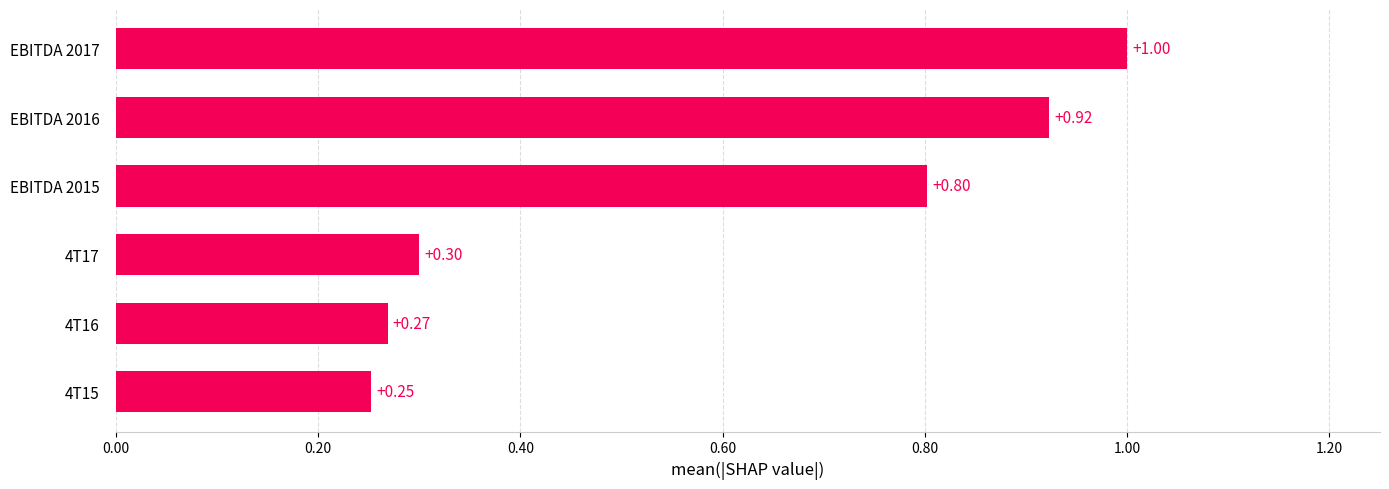

Rank the categories by value from lowest to highest.

4T15, 4T16, 4T17, EBITDA 2015, EBITDA 2016, EBITDA 2017